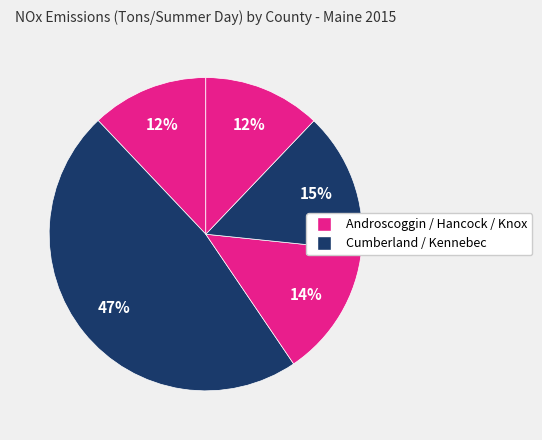

How many segments does this pie chart have?

5